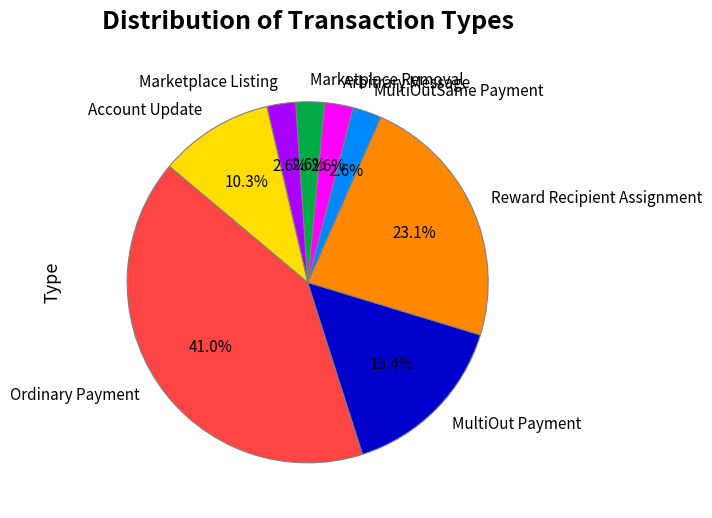

Is Reward Recipient Assignment the majority of the pie?

No